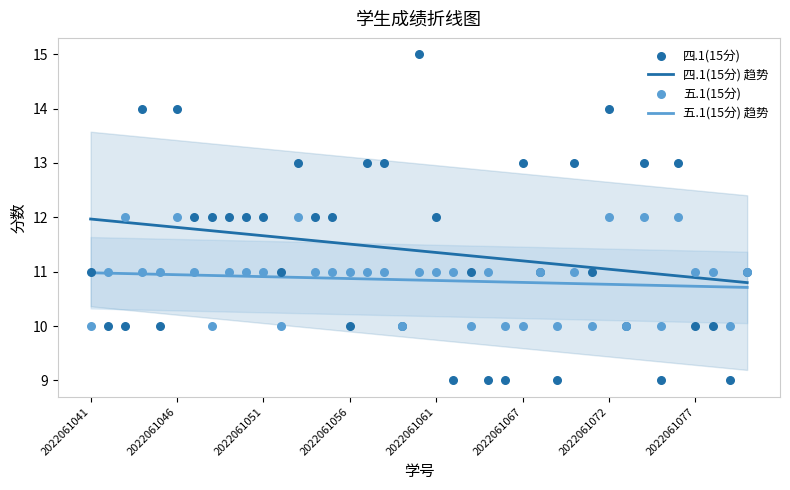

At how many categories does at least one series exceed 13?

4